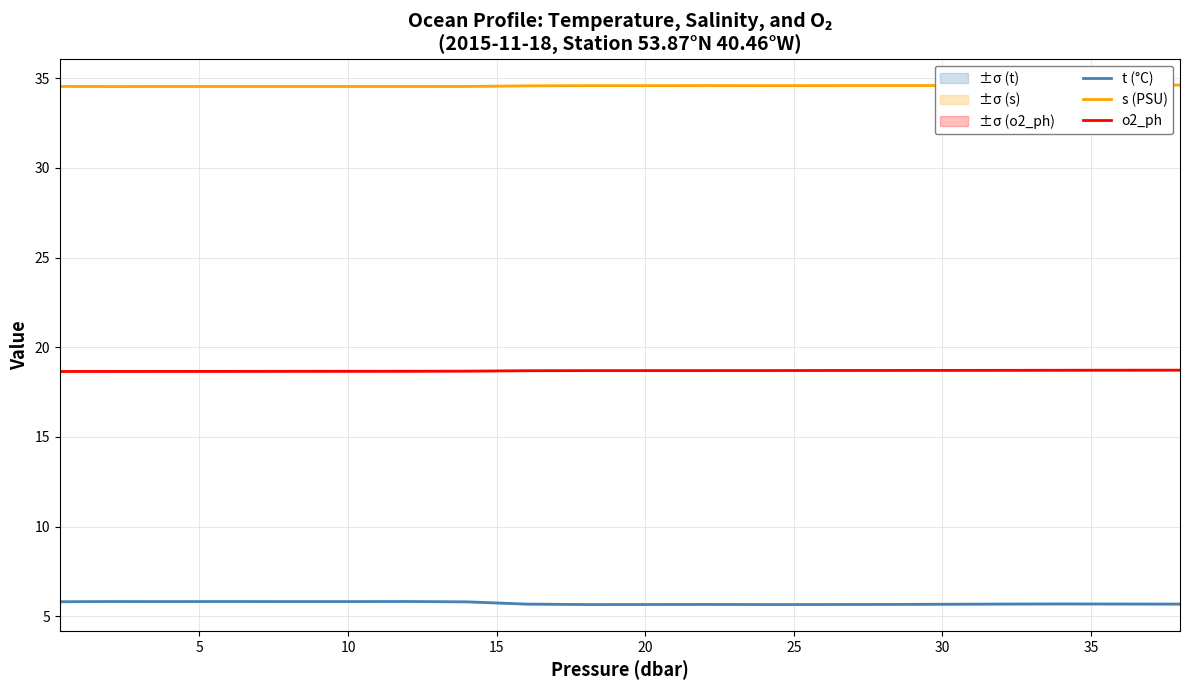

True or false: o2_ph and s (PSU) intersect in this chart.

False